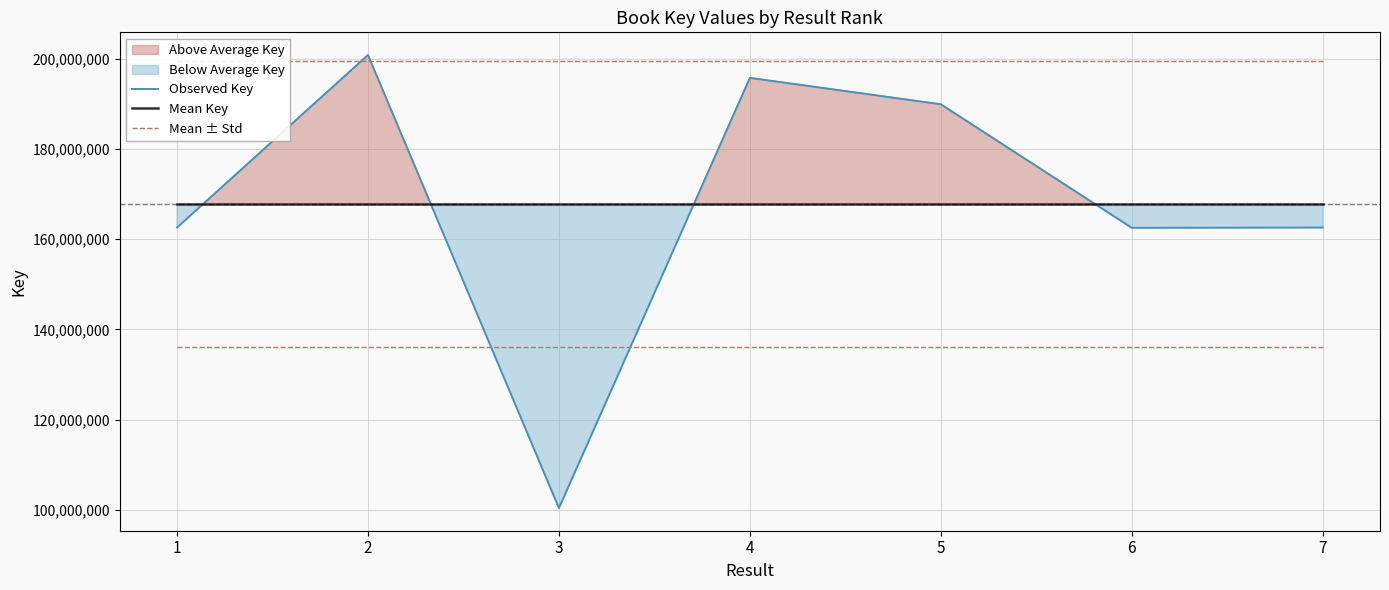

What is the total value across all series at 5?

556967186.3